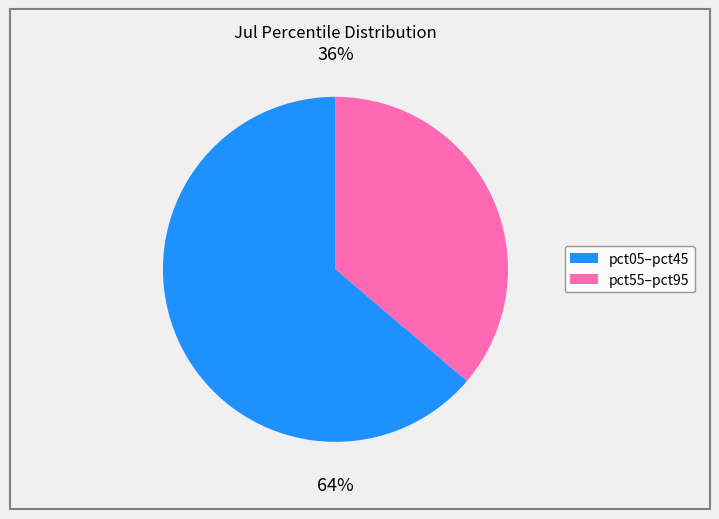

To the nearest percent, what is the average slice percentage?

50%